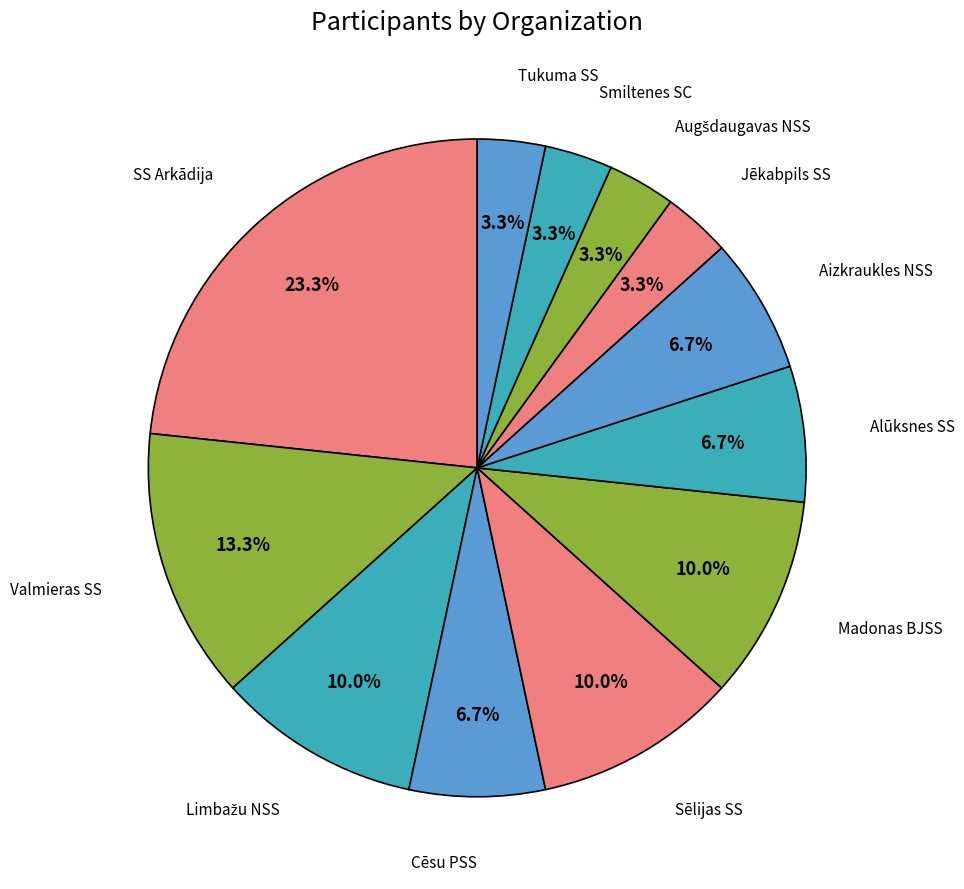

The Jēkabpils SS slice represents 15% of the pie. True or false?

False